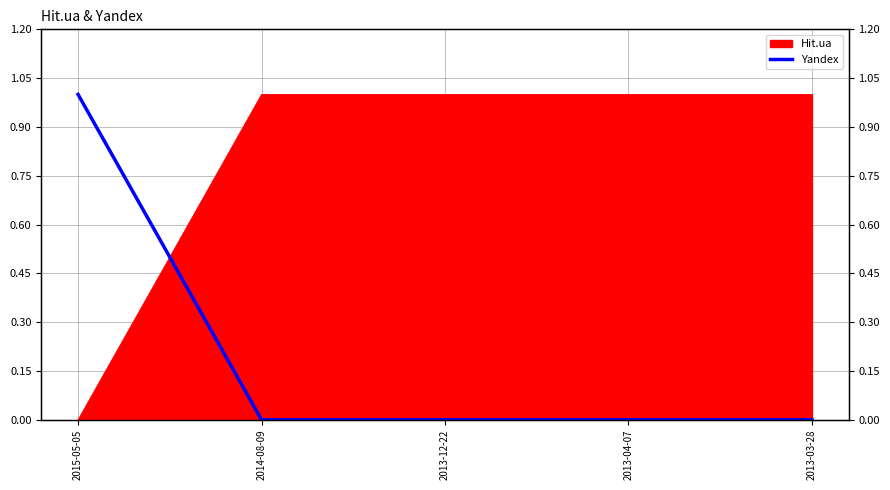

What is the label of the 5th point from the left?

2013-03-28